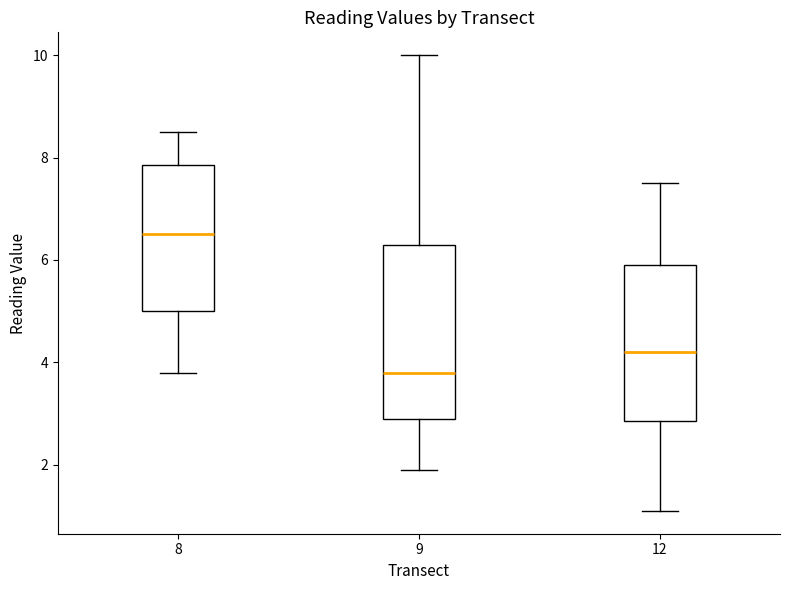

Reading left to right, read every box against the y-axis: the position of its median line, the range the box covers, and the ends of its whiskers. The values are not printed on the chart, so give them approximately, as read against the axis.

8: median 6.6, box 5.0 to 7.8, whiskers 3.8 to 8.6
9: median 3.8, box 3.0 to 6.4, whiskers 2.0 to 10.0
12: median 4.2, box 2.8 to 6.0, whiskers 1.2 to 7.6